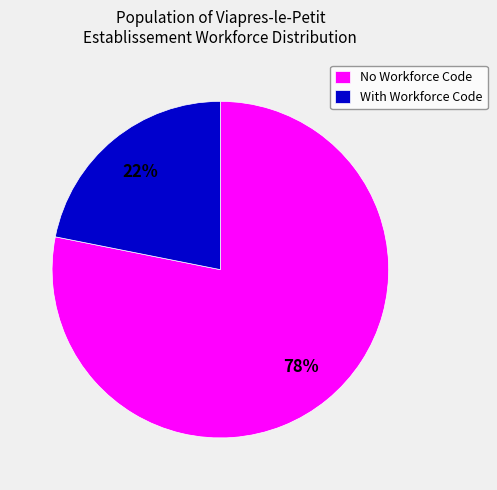

Is there any slice that represents more than half of the pie?

Yes